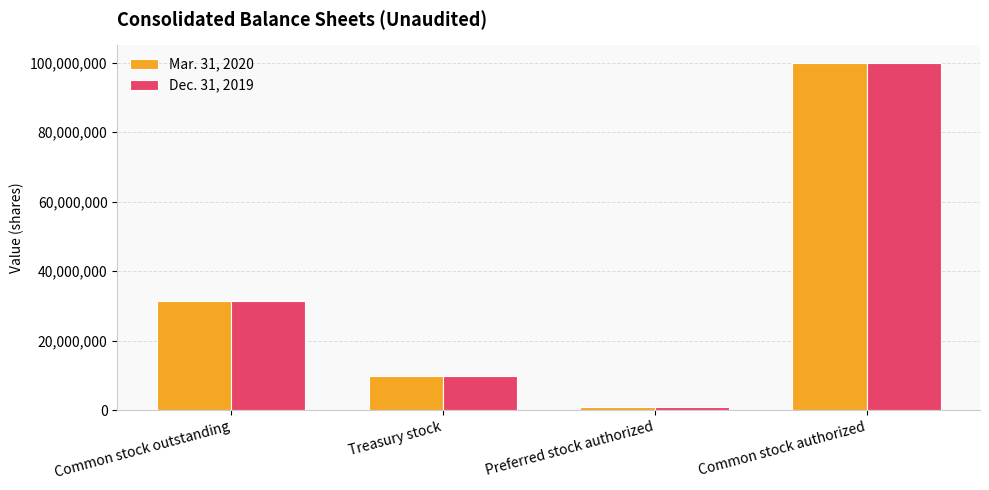

Rank the series by their average value, from highest to lowest.

Mar. 31, 2020, Dec. 31, 2019